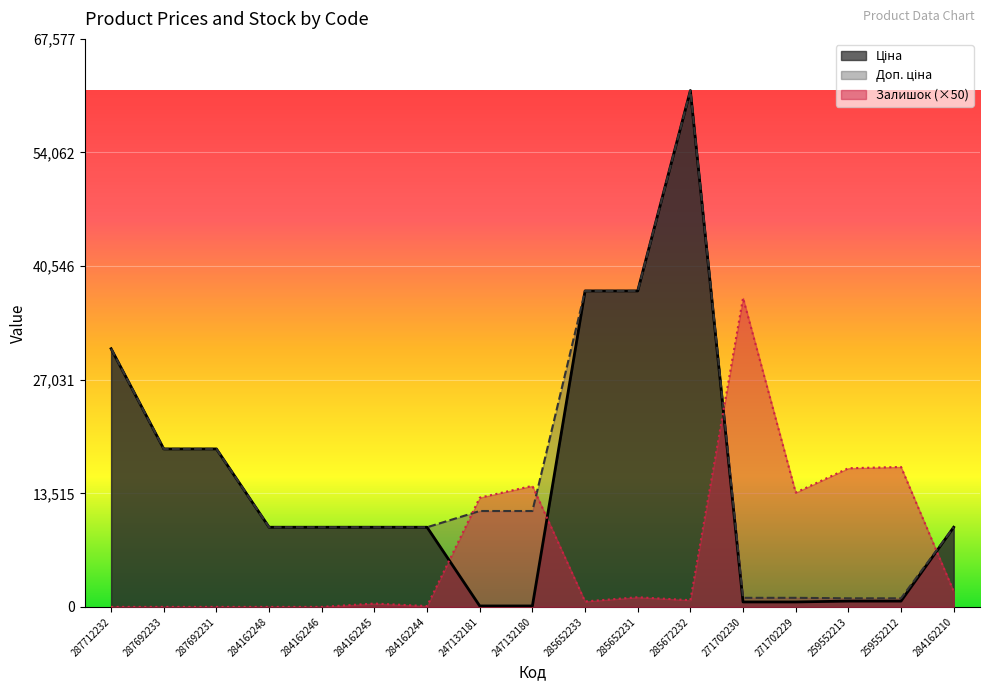

What is the label of the 2nd point from the right?

259552212